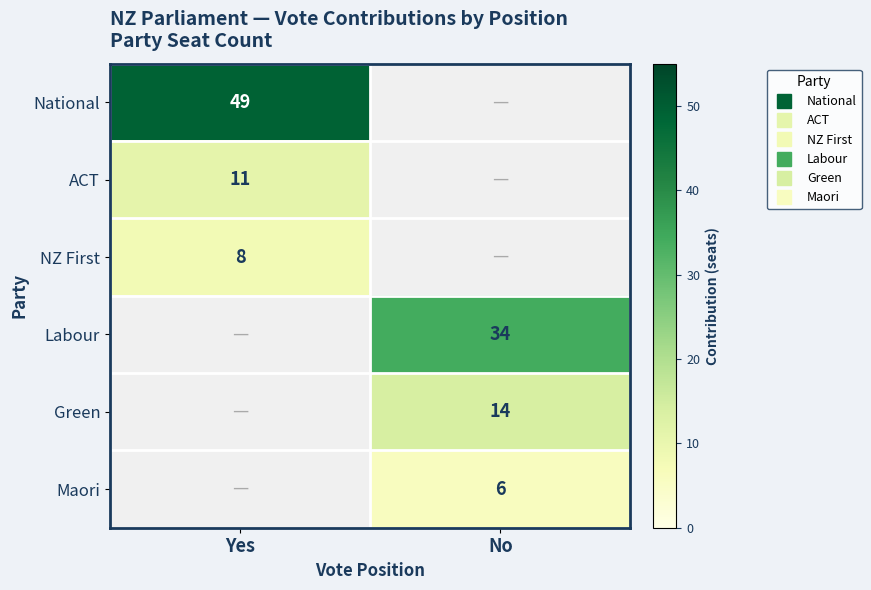

At how many categories does at least one series exceed 26?

2